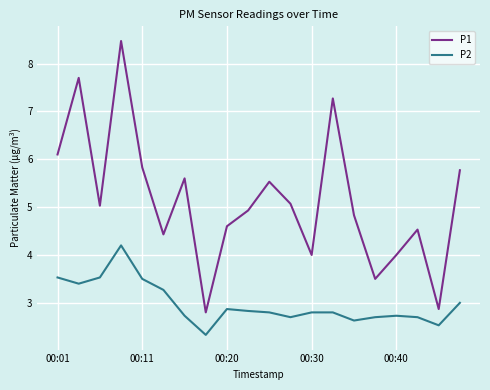

Which series has the largest range (max minus min)?

P1